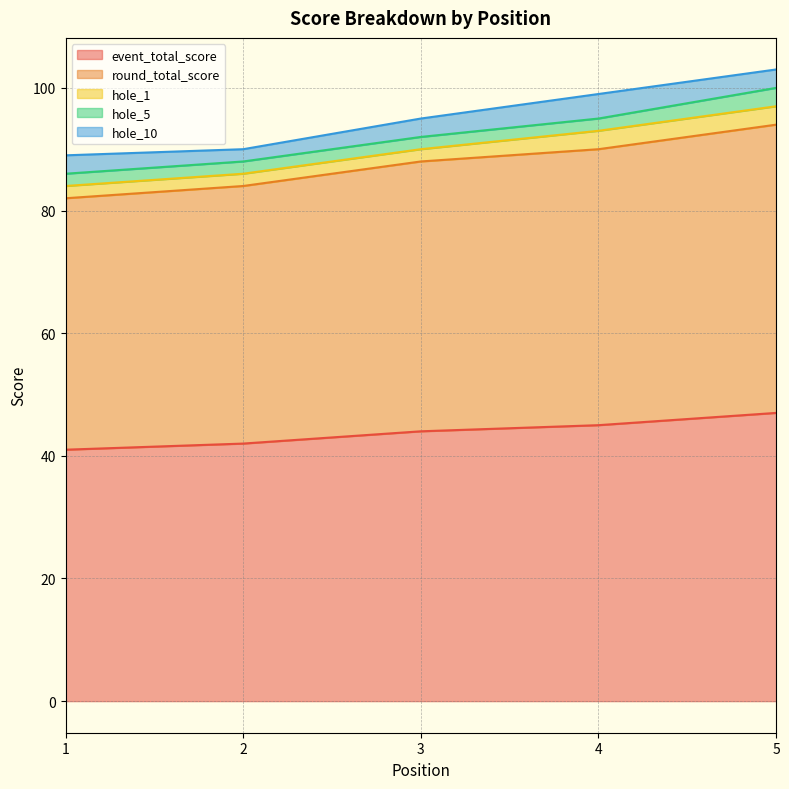

What is the difference between the maximum and minimum values in the round_total_score series?

6